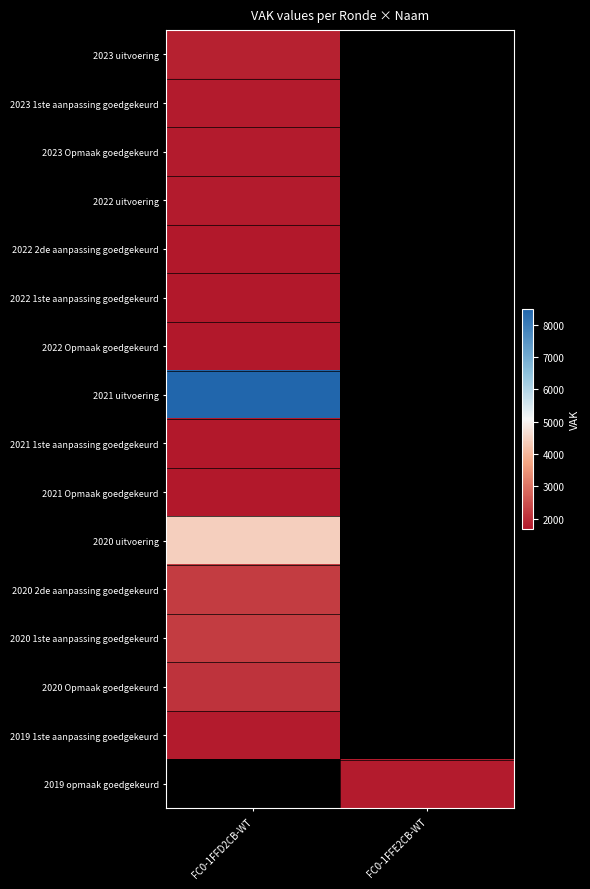

True or false: 2019 1ste aanpassing goedgekeurd has a value of 1756.0 at FC0-1FFD2CB-WT.

True